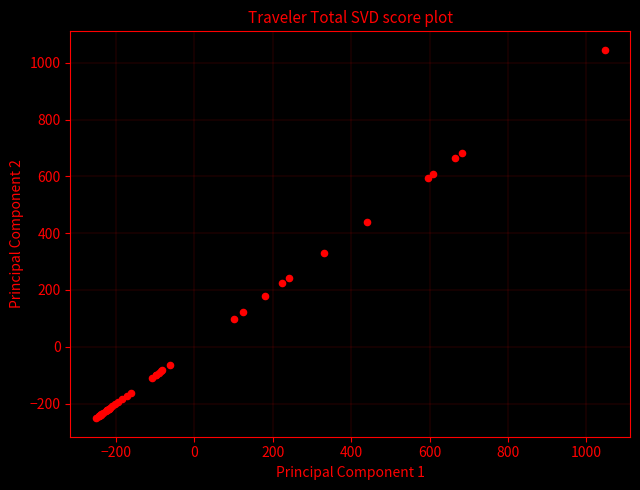

What Y value in the scatter plot is closest to 397?

439.3